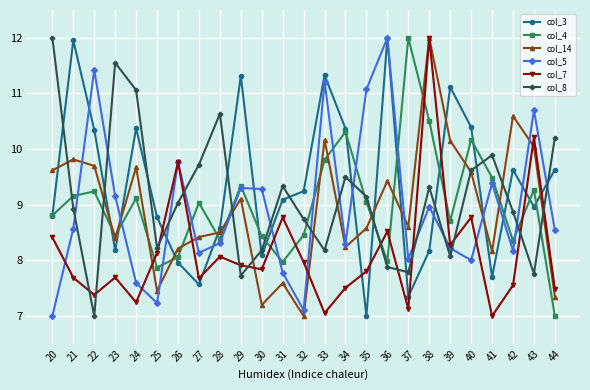

What is the difference between the maximum and second lowest values in the col_4 series?

4.1